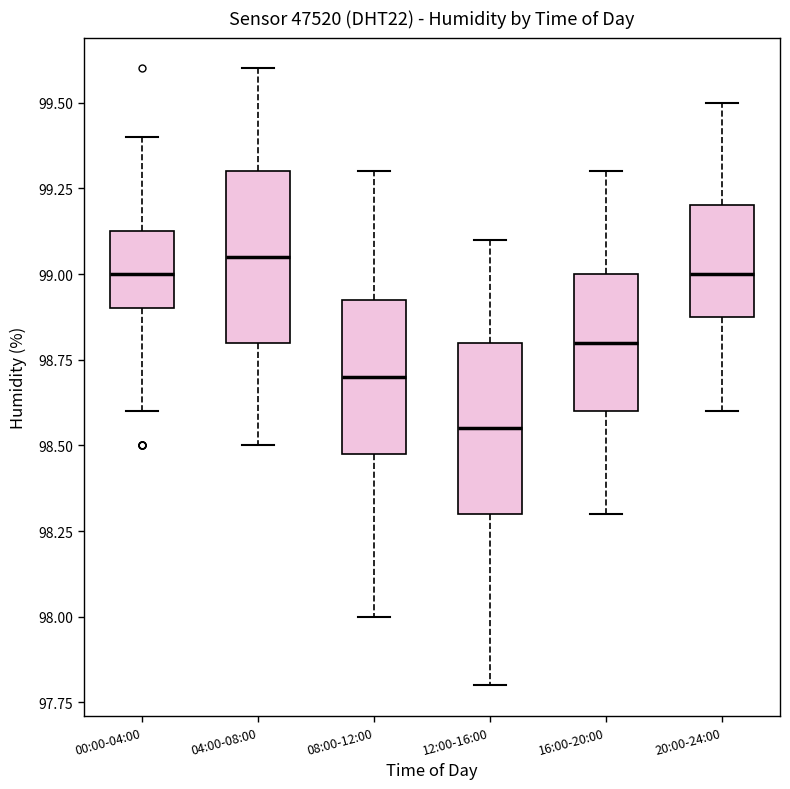

Reading left to right, transcribe this box plot: for each box, give where its median line is, the range the box spans, and where its two whiskers end, as read against the y-axis. The values are not printed on the chart, so give them approximately, as read against the axis.

00:00-04:00: median 99.00, box 98.90 to 99.15, whiskers 98.60 to 99.40
04:00-08:00: median 99.05, box 98.80 to 99.30, whiskers 98.50 to 99.60
08:00-12:00: median 98.70, box 98.50 to 98.95, whiskers 98.00 to 99.30
12:00-16:00: median 98.55, box 98.30 to 98.80, whiskers 97.80 to 99.10
16:00-20:00: median 98.80, box 98.60 to 99.00, whiskers 98.30 to 99.30
20:00-24:00: median 99.00, box 98.90 to 99.20, whiskers 98.60 to 99.50